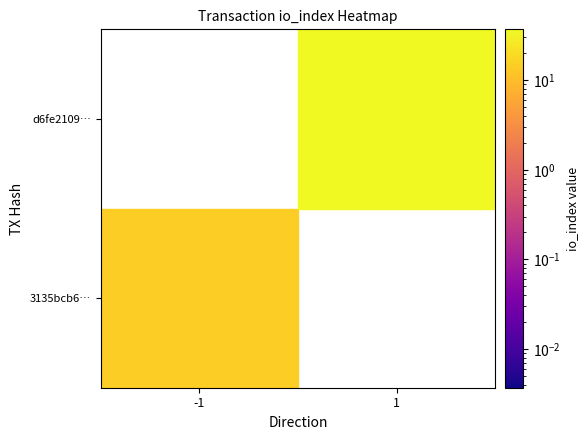

Rank the series by their maximum value, from highest to lowest.

d6fe2109525760bbd977384a2d485c16cc1b7ab, 3135bcb64d5958527607417829f6d88d7469f1c